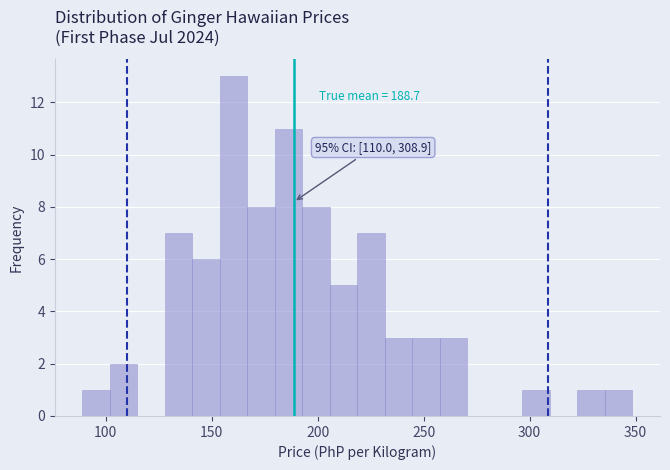

Around what value on the x-axis is the tallest bar? Give the approximate position of its centre, as read against the axis.

160